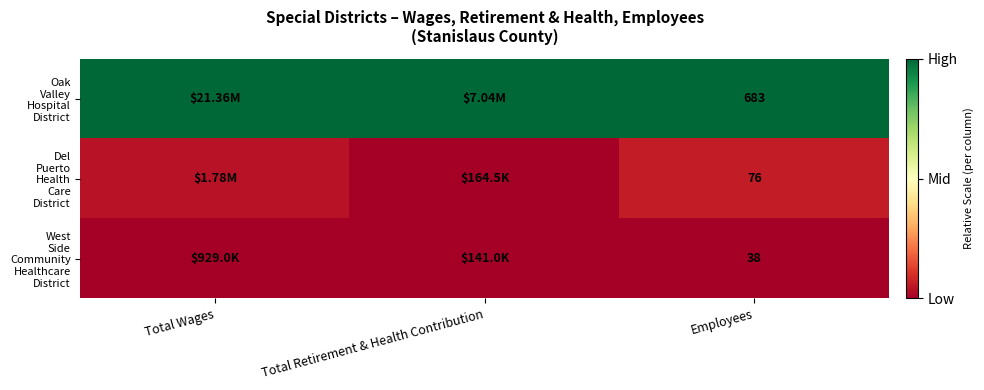

Which series has the largest total across all categories?

Oak Valley Hospital District